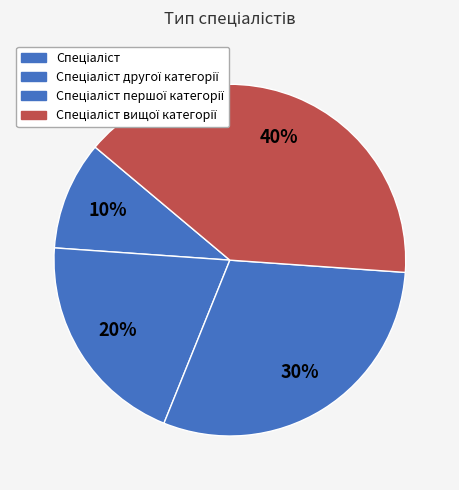

To the nearest percent, what is the difference between the largest and smallest slice percentages?

30%